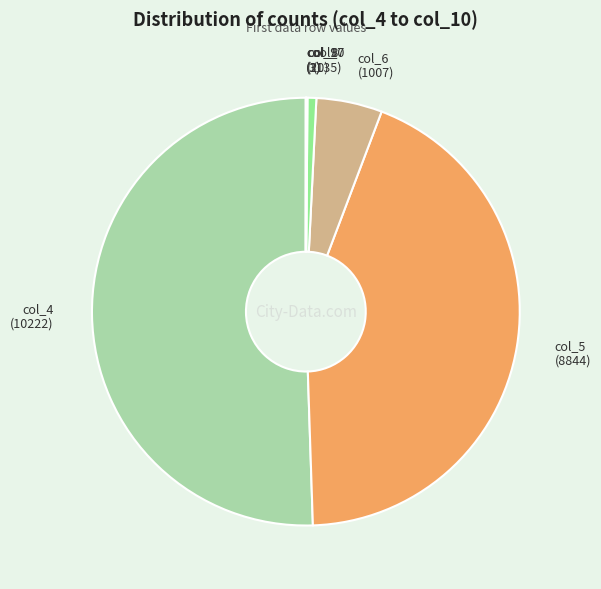

Which slice represents more than half of the pie?

col_4